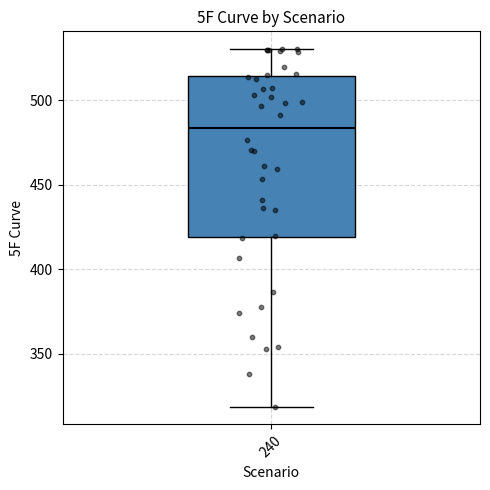

Read this box plot against the y-axis: the position of the median line, the range covered by the box, and the ends of both whiskers. The values are not printed on the chart, so give them approximately, as read against the axis.

median 485, box 420 to 515, whiskers 320 to 530